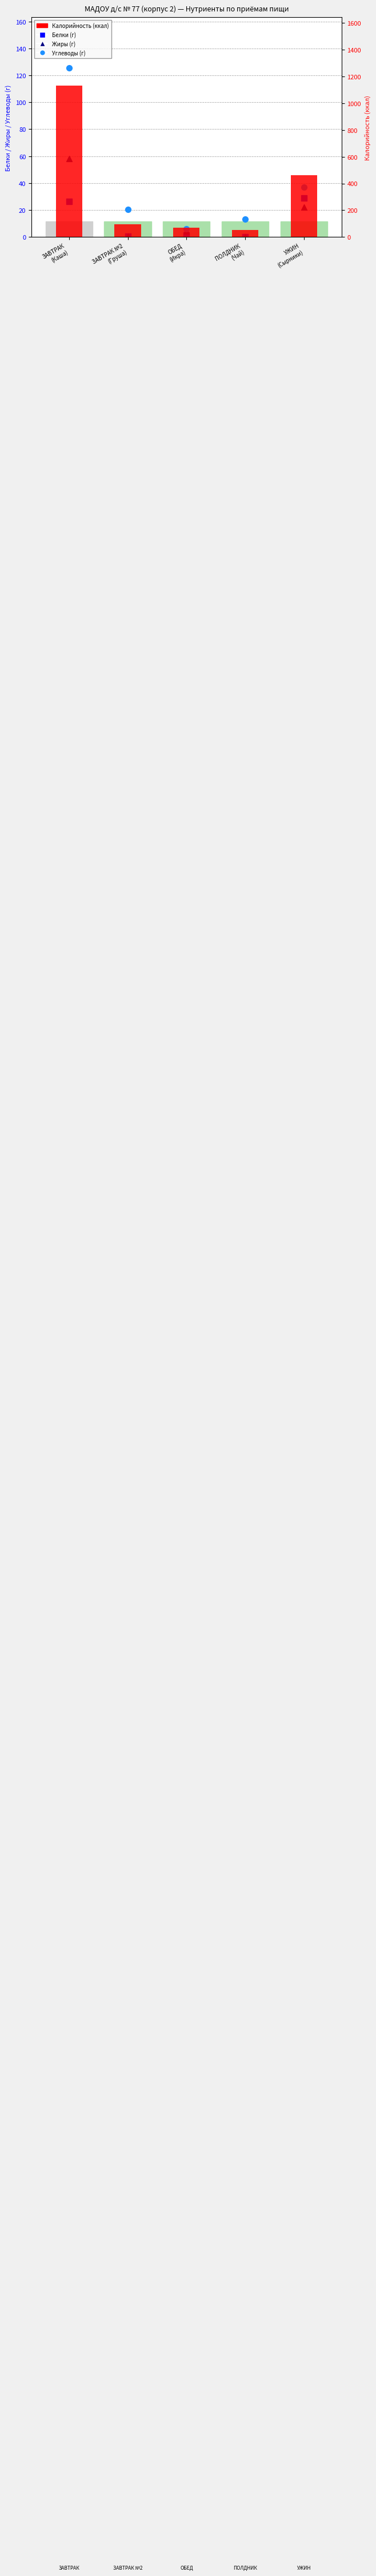

What are all the series names shown in the legend?

Белки, Жиры, Углеводы, Калорийность